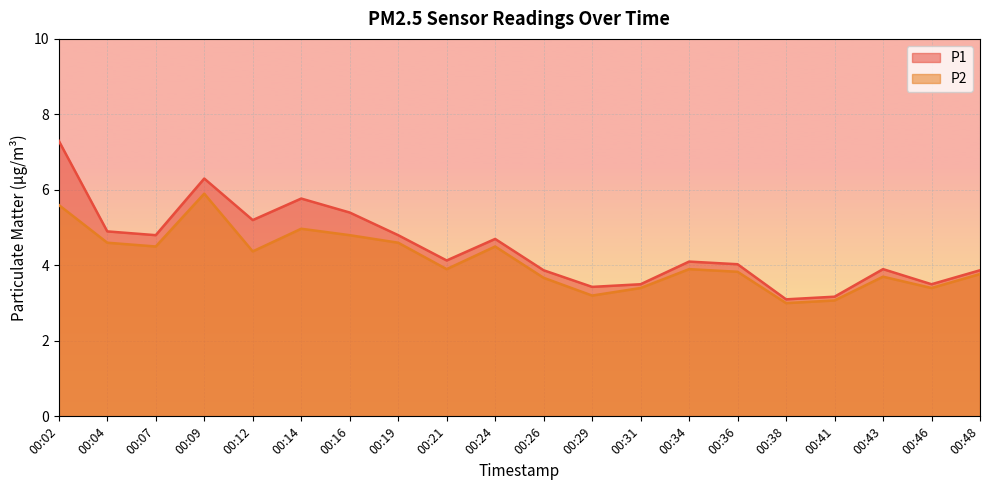

Reading right to left, extract all data points from this chart.

P1: 00:48=3.9	00:46=3.5	00:43=3.9	00:41=3.2	00:38=3.1	00:36=4.0	00:34=4.1	00:31=3.5	00:29=3.4	00:26=3.9	00:24=4.7	00:21=4.1	00:19=4.8	00:16=5.4	00:14=5.8	00:12=5.2	00:09=6.3	00:07=4.8	00:04=4.9	00:02=7.3
P2: 00:48=3.8	00:46=3.4	00:43=3.7	00:41=3.1	00:38=3.0	00:36=3.8	00:34=3.9	00:31=3.4	00:29=3.2	00:26=3.7	00:24=4.5	00:21=3.9	00:19=4.6	00:16=4.8	00:14=5.0	00:12=4.4	00:09=5.9	00:07=4.5	00:04=4.6	00:02=5.6